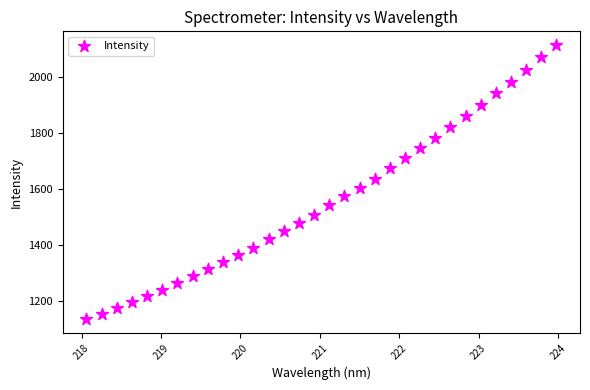

What is the range of Y values (max minus min)?

978.8